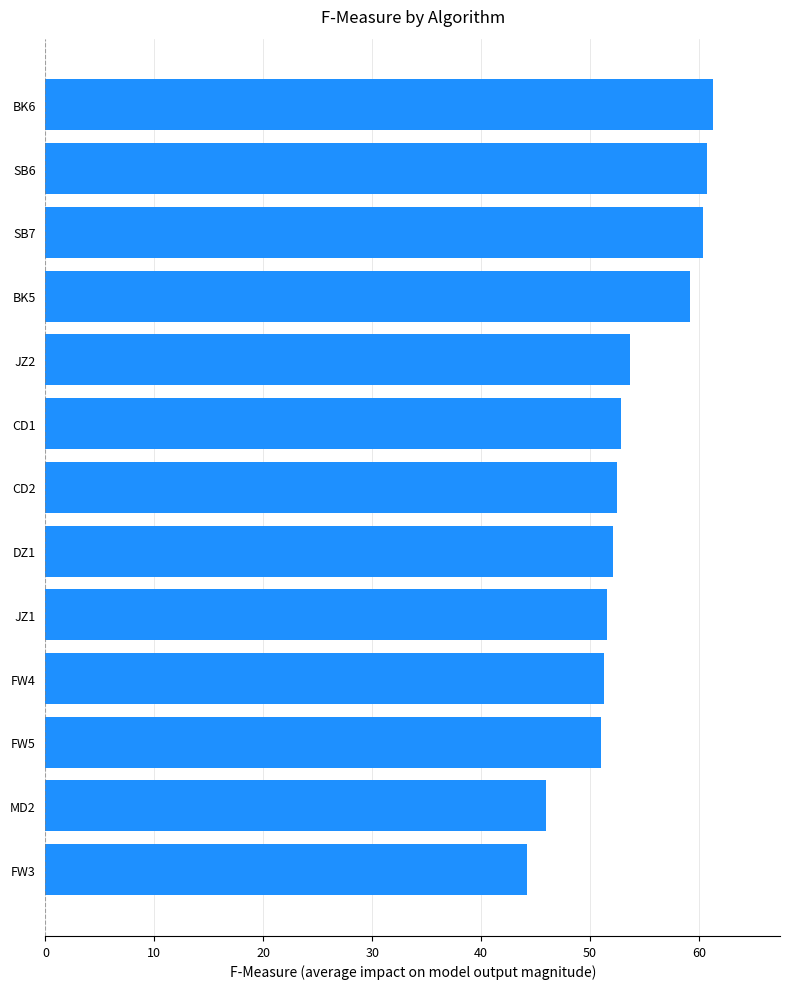

How many distinct data groups are displayed?

1